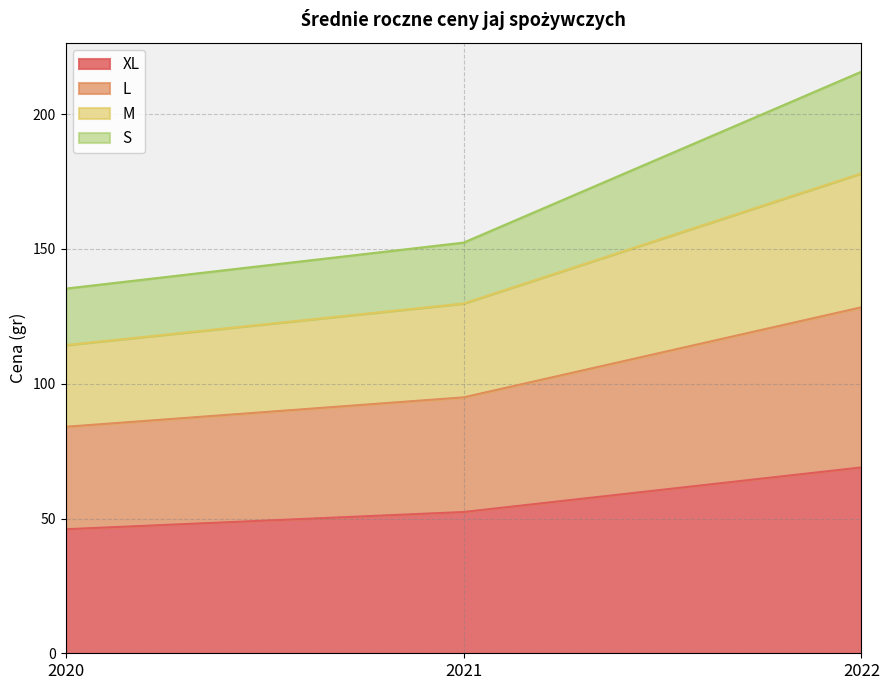

What is the total value across all series at 2022?

215.8